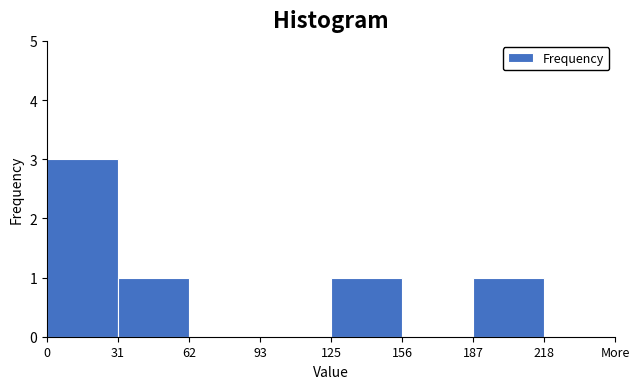

Reading left to right, list all the values displayed in this chart.

0=3	31=1	62=0	93=0	125=1	156=0	187=1	218=0